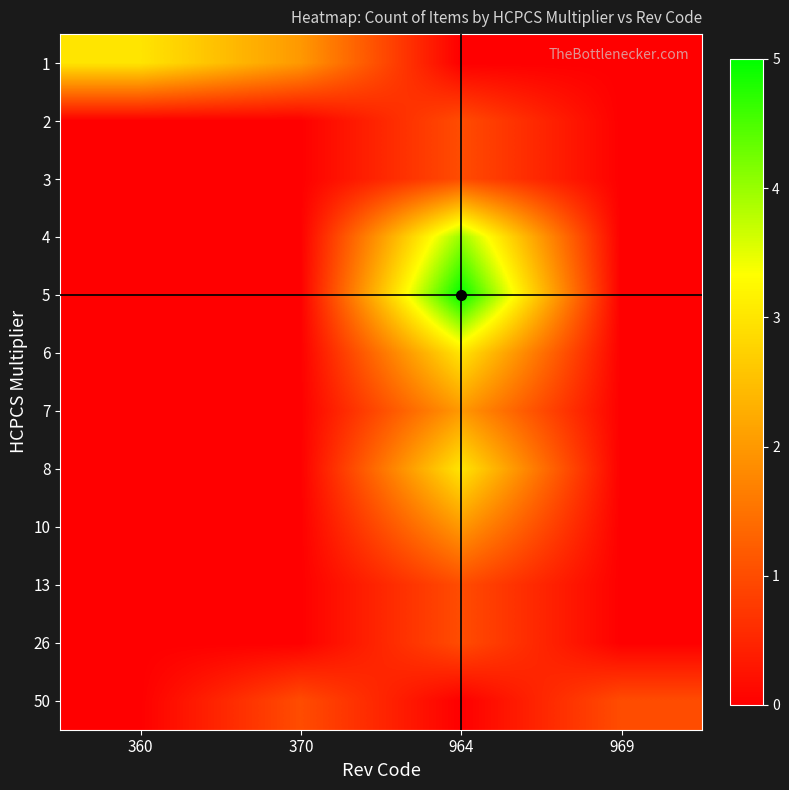

What is the maximum value shown in the chart?

5